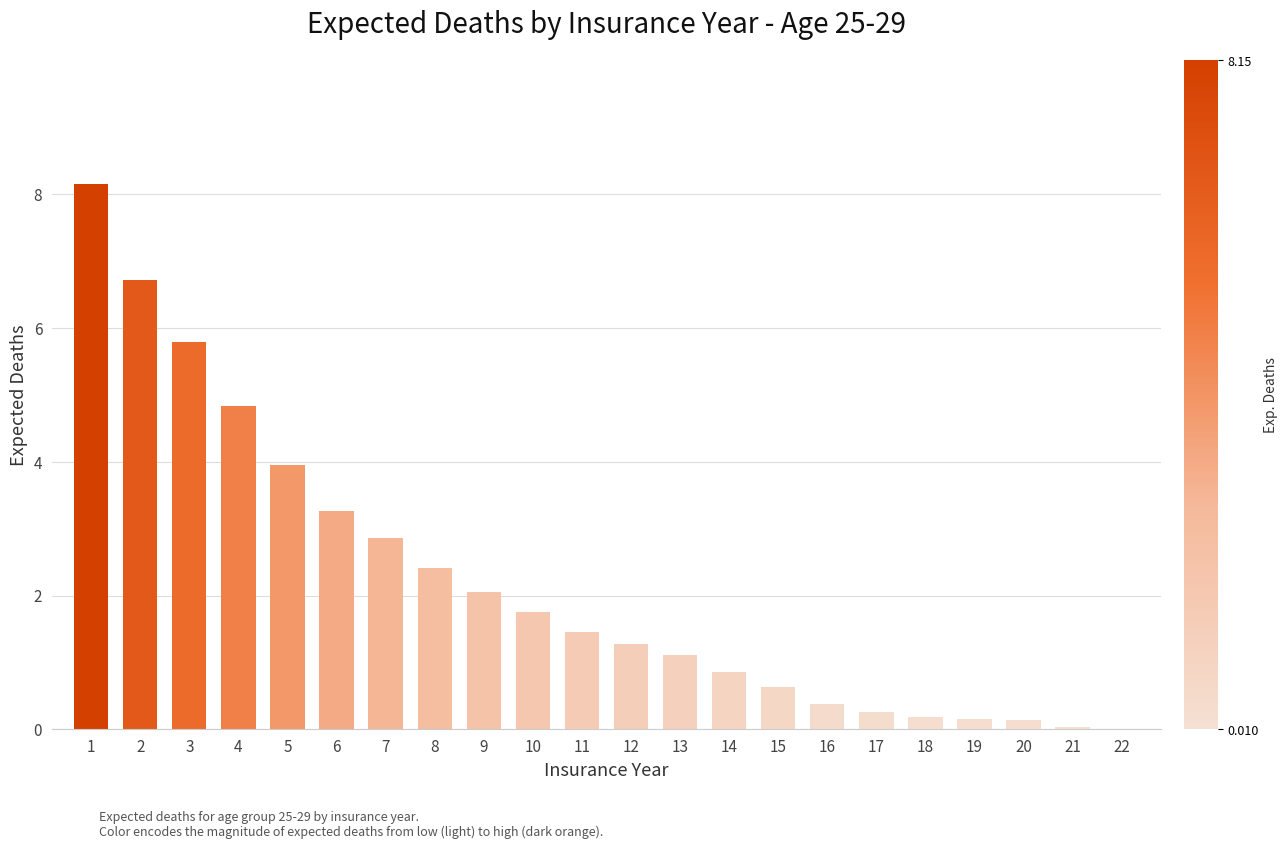

What value does the data have at 15?

0.6